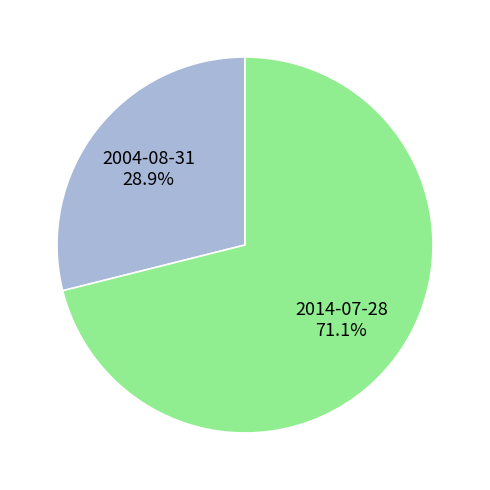

What percentage do 2014-07-28 and 2004-08-31 together represent?

100.0%